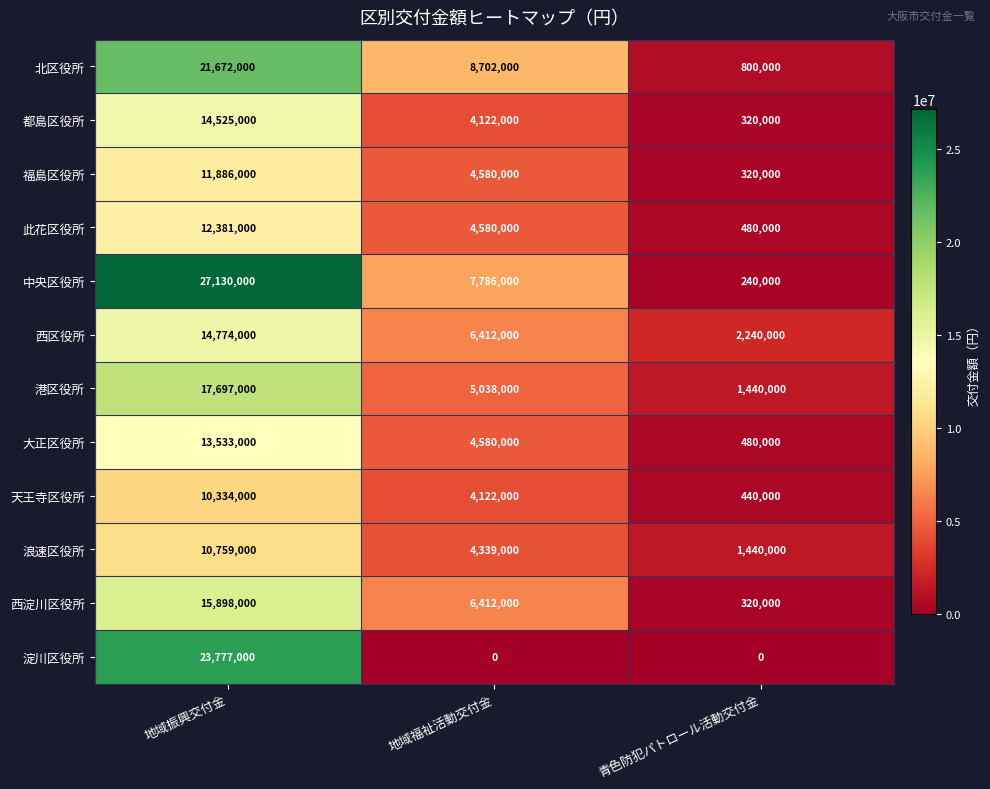

Which series has the largest range (max minus min)?

中央区役所